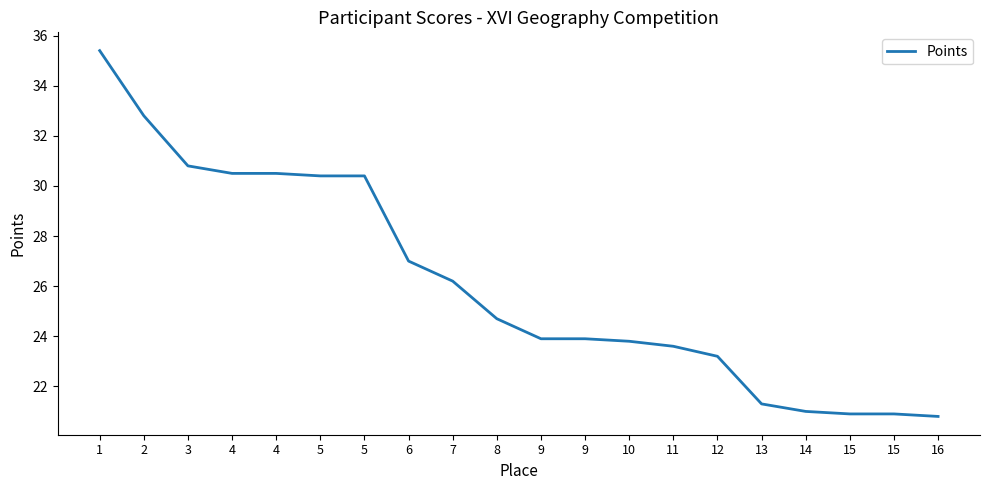

What is the change in value from 5 to 9?

-6.5